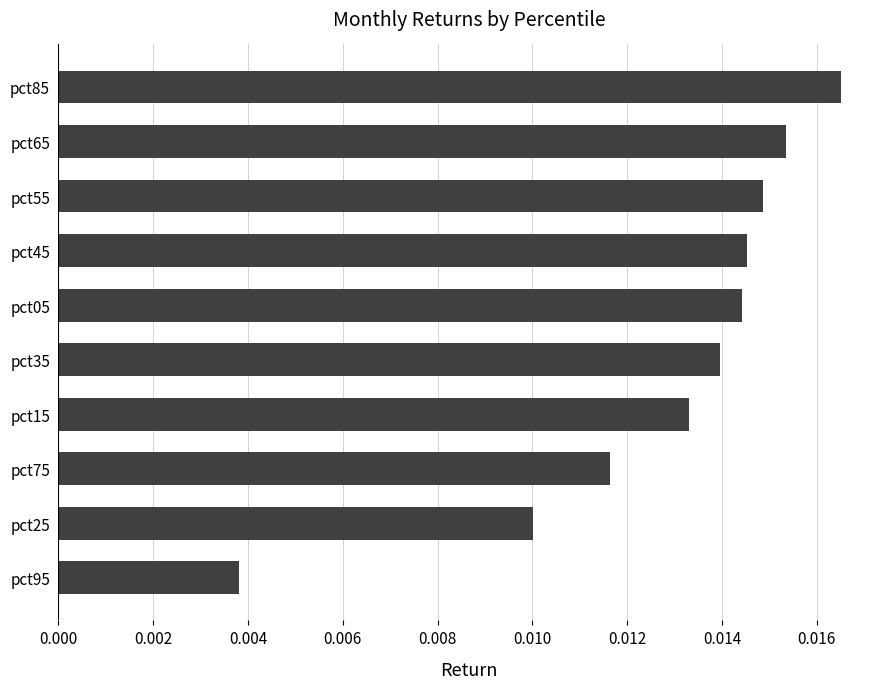

Count the values in the range 0 to 1.

10